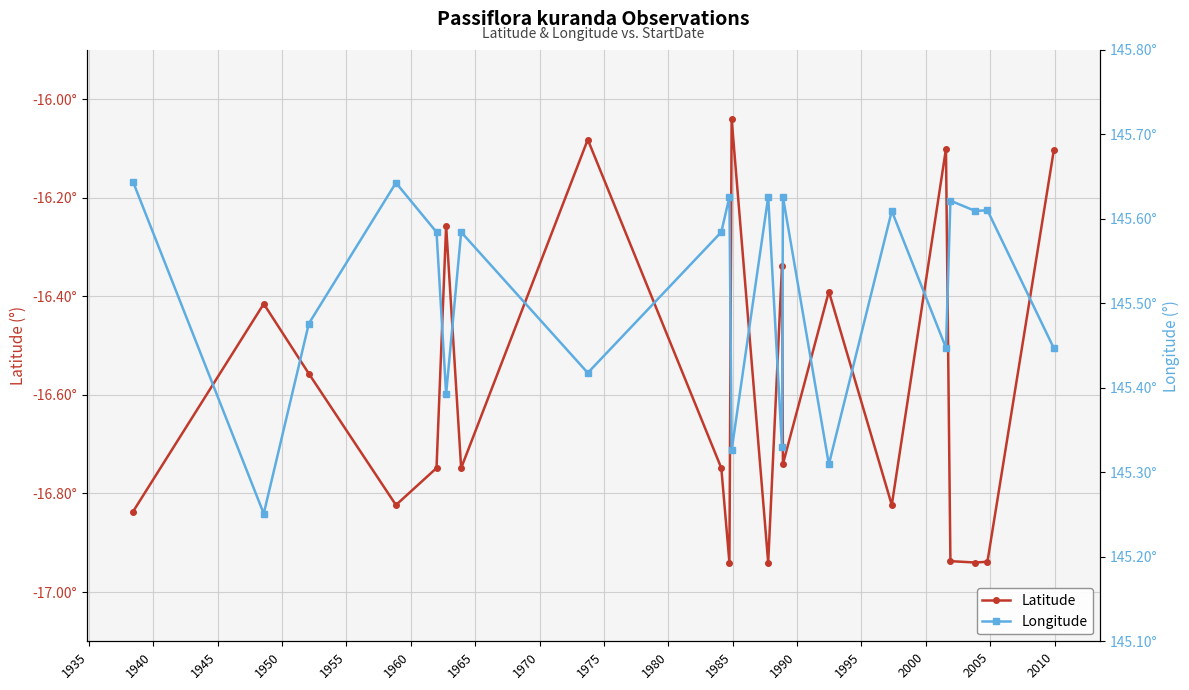

Reading left to right, what are all the values shown in this chart?

Latitude: -16.8	-16.4	-16.6	-16.8	-16.7	-16.3	-16.7	-16.1	-16.7	-16.9	-16.0	-16.9	-16.3	-16.7	-16.4	-16.8	-16.1	-16.9	-16.9	-16.9	-16.1
Longitude: 145.6	145.3	145.5	145.6	145.6	145.4	145.6	145.4	145.6	145.6	145.3	145.6	145.3	145.6	145.3	145.6	145.4	145.6	145.6	145.6	145.4